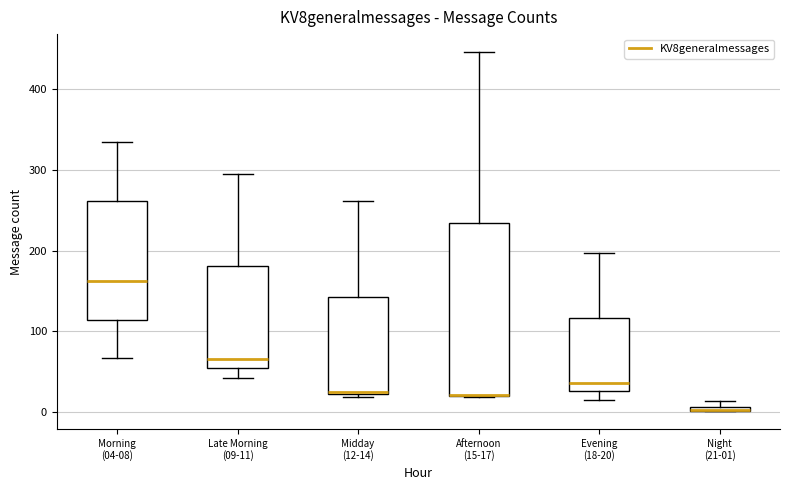

Where is the lower edge of the box for Midday (12-14) on the y-axis? The values are not printed on the chart, so give them approximately, as read against the axis.

20